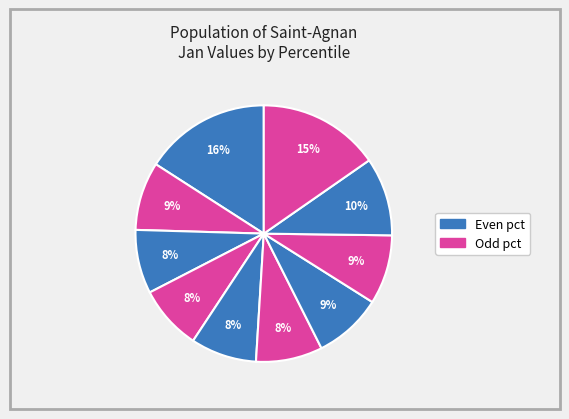

Count the number of slices in the pie.

10